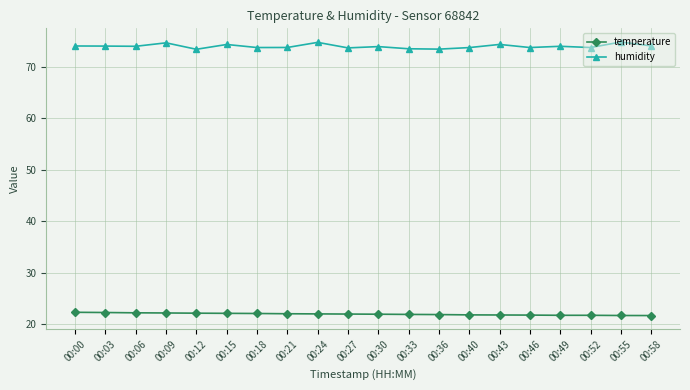

Which series has the largest total across all categories?

humidity